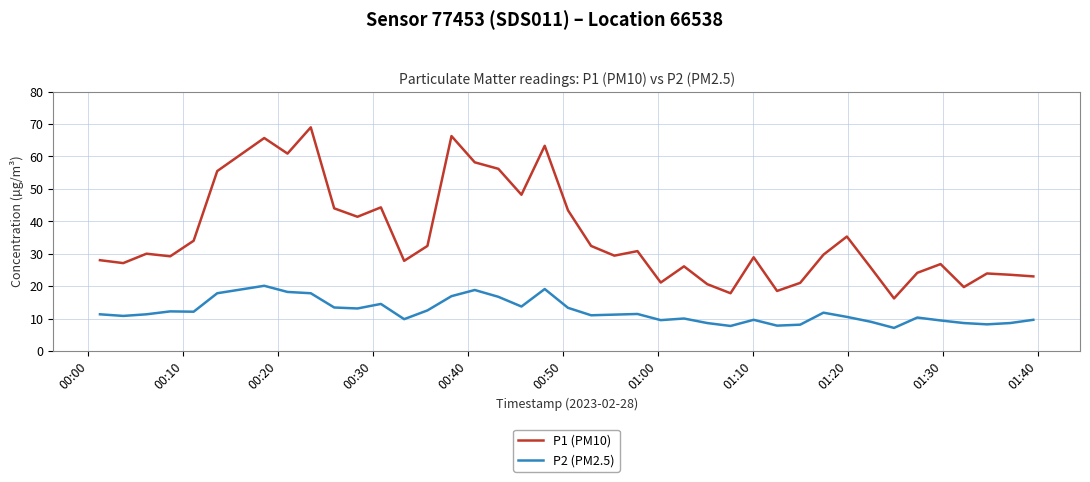

How many interior local peaks does the P1 (PM10) series have?

12